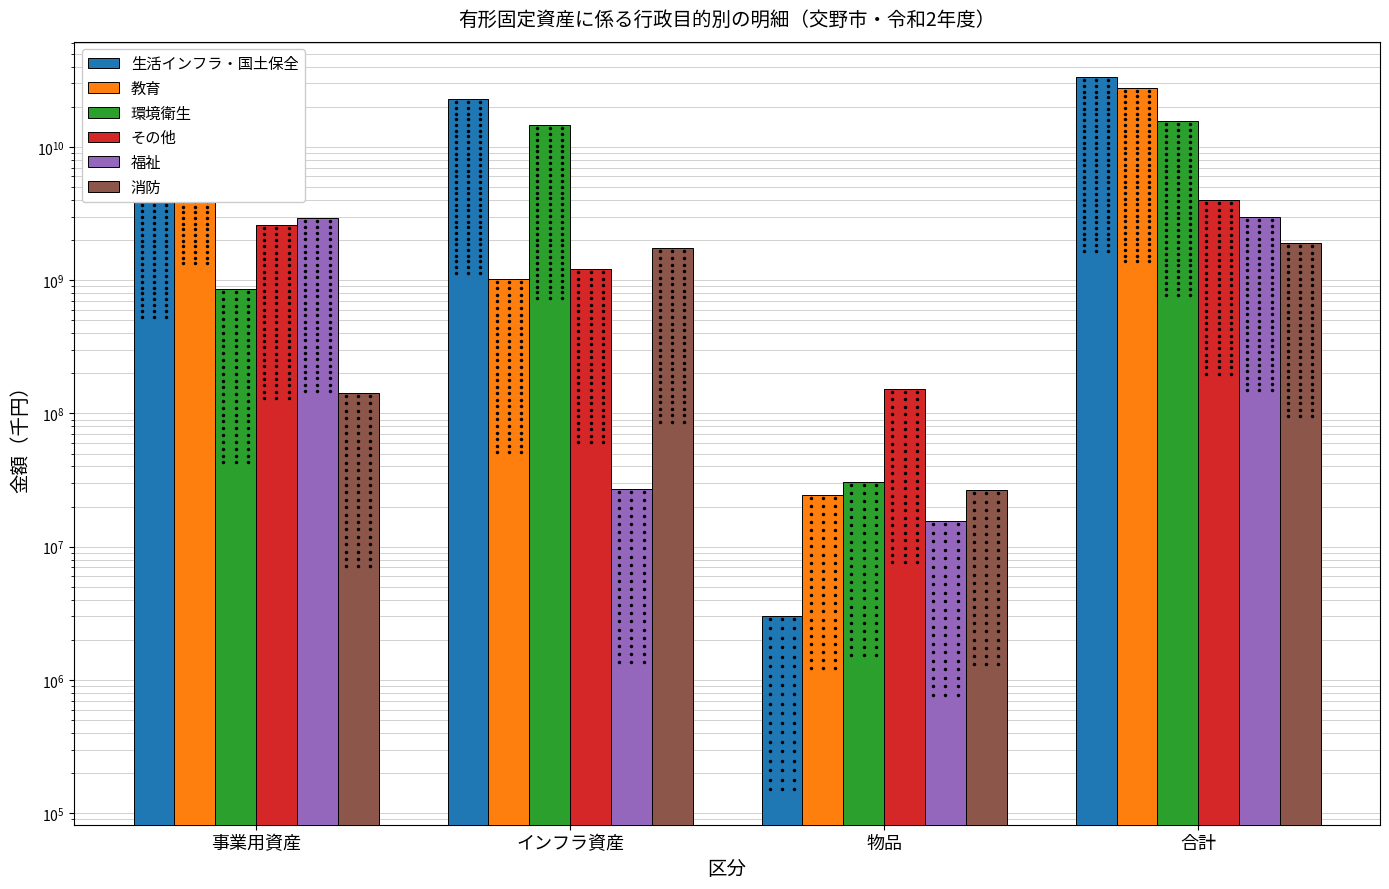

What value does the 消防 series have at 合計?

1898384418